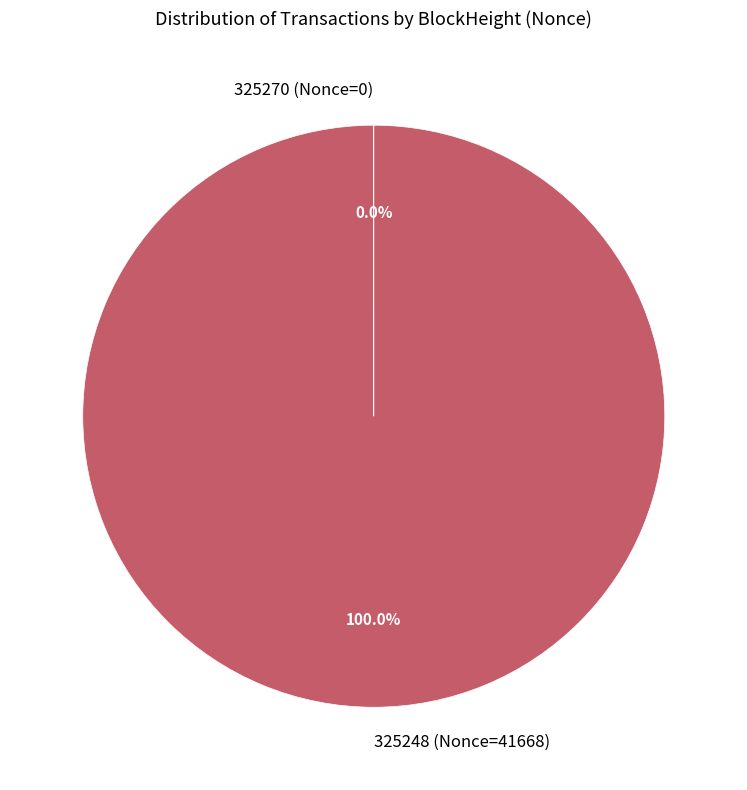

Is there any slice that represents more than half of the pie?

Yes